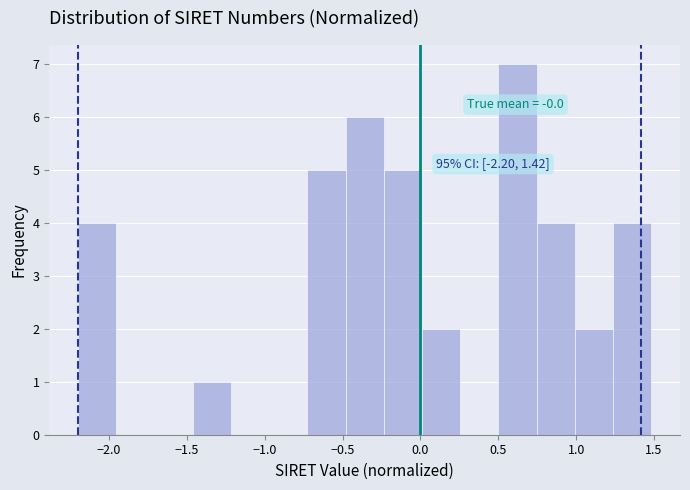

Over which range of the x-axis is the bar tallest?

0.50 to 0.75